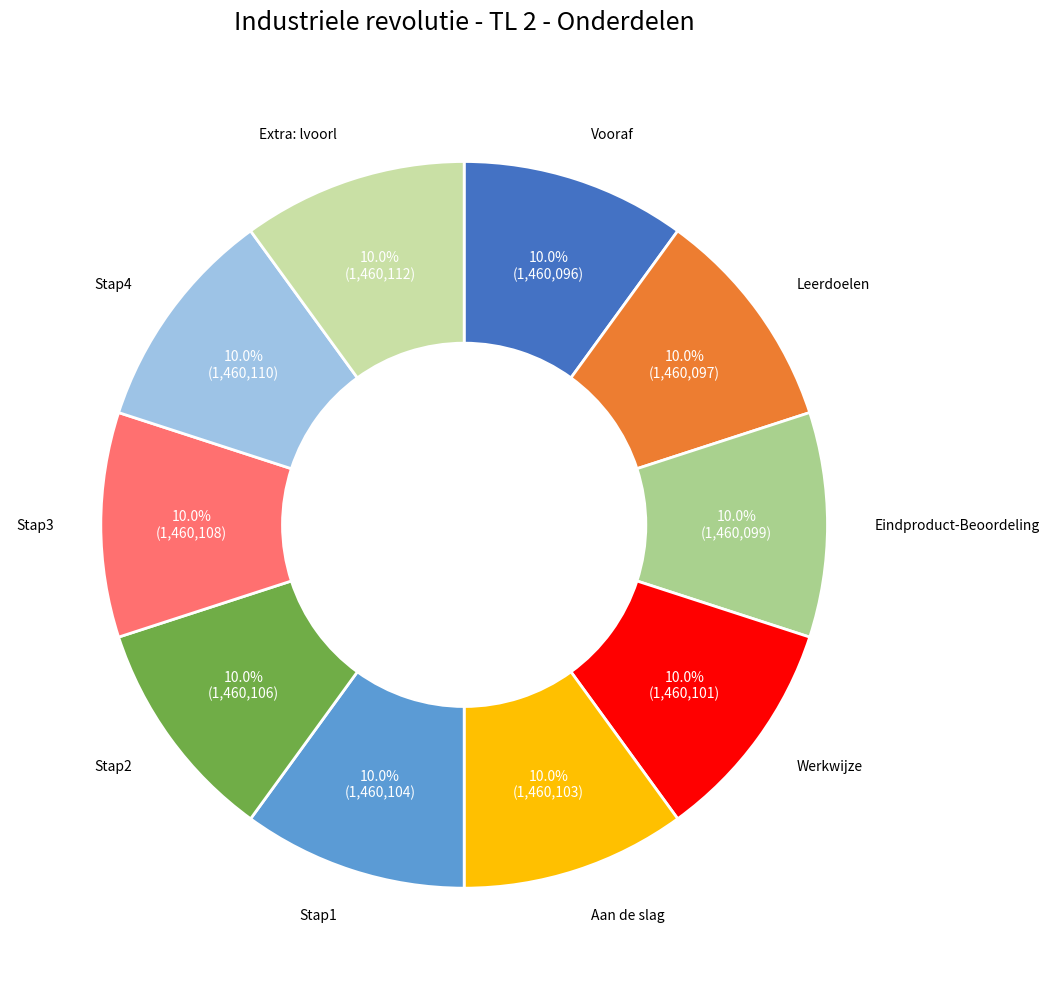

What is the ratio of the value at Vooraf to the value at Werkwijze?

1.0